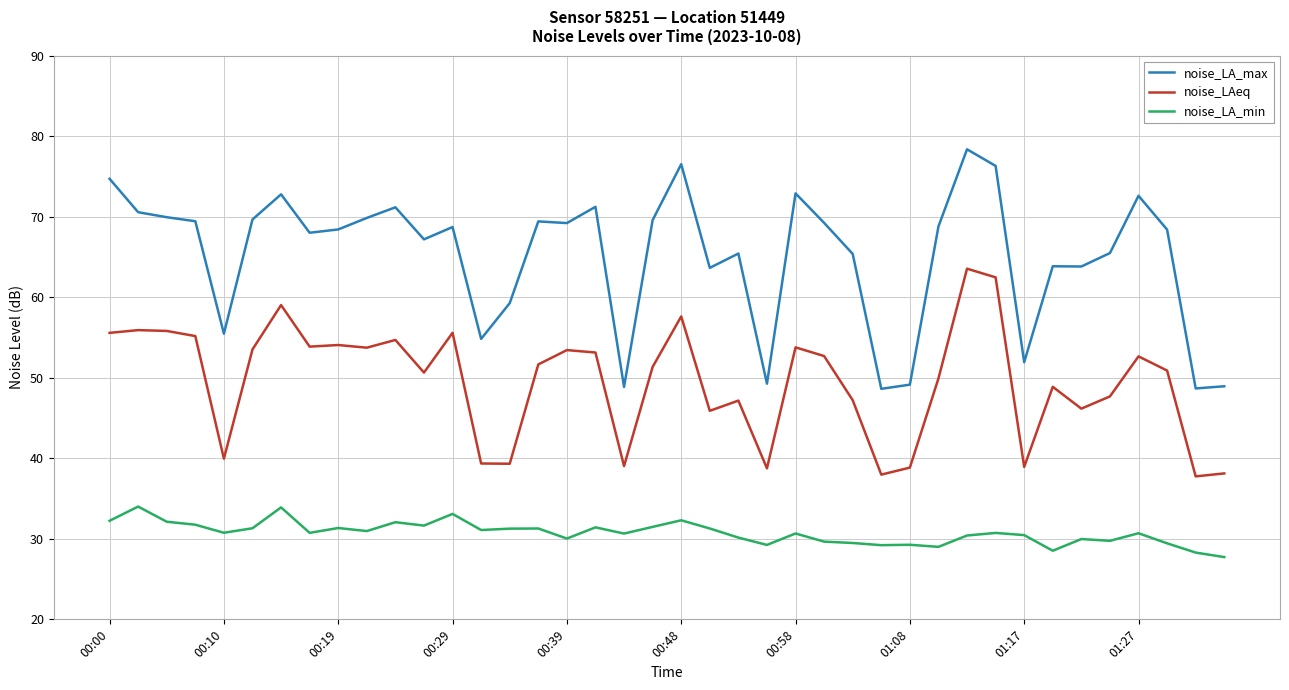

What is the lowest value of the noise_LA_min series?

27.7